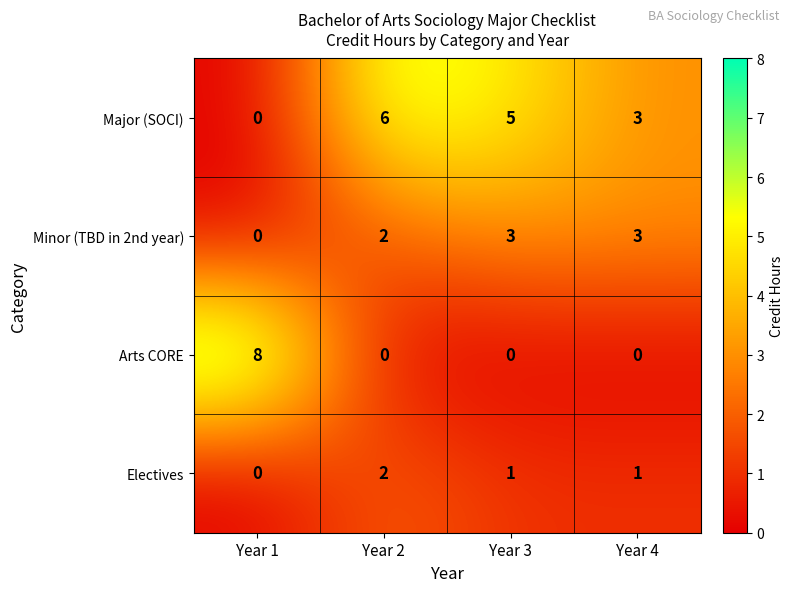

Which series has the largest total across all categories?

Major (SOCI)